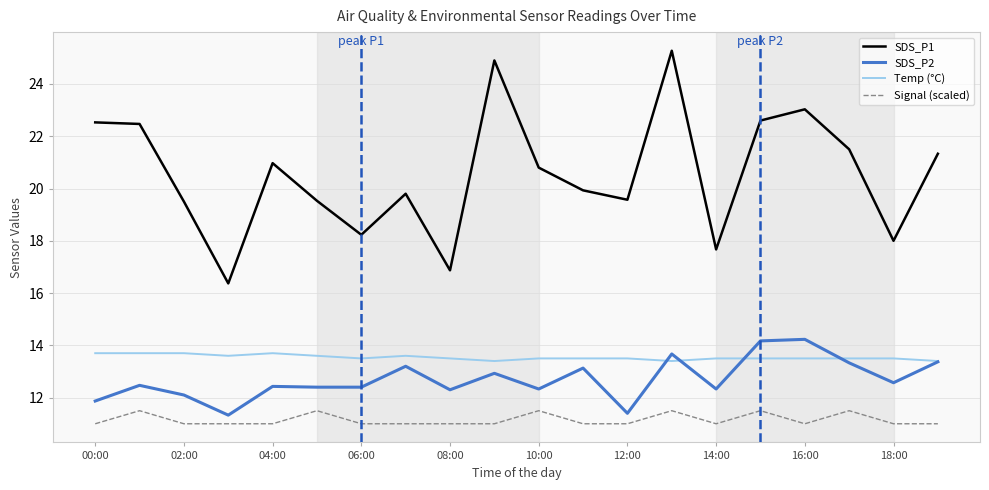

Is this an area chart (filled region under the line)?

No